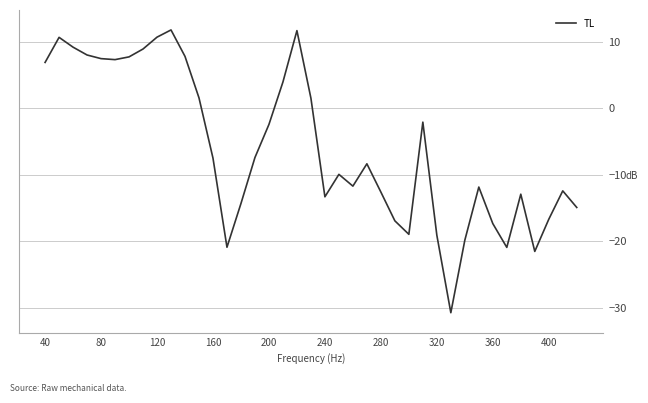

What is the maximum value shown in the chart?

11.8